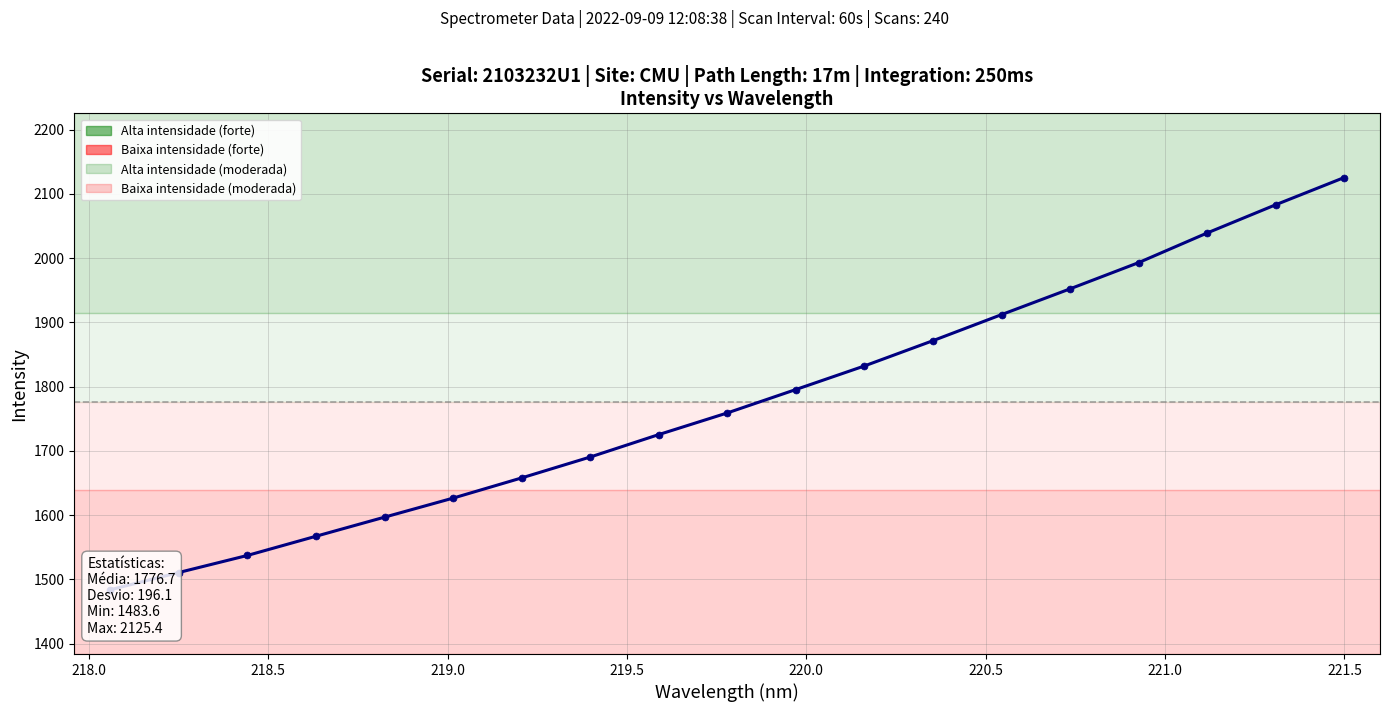

How many values exceed 1759?

10